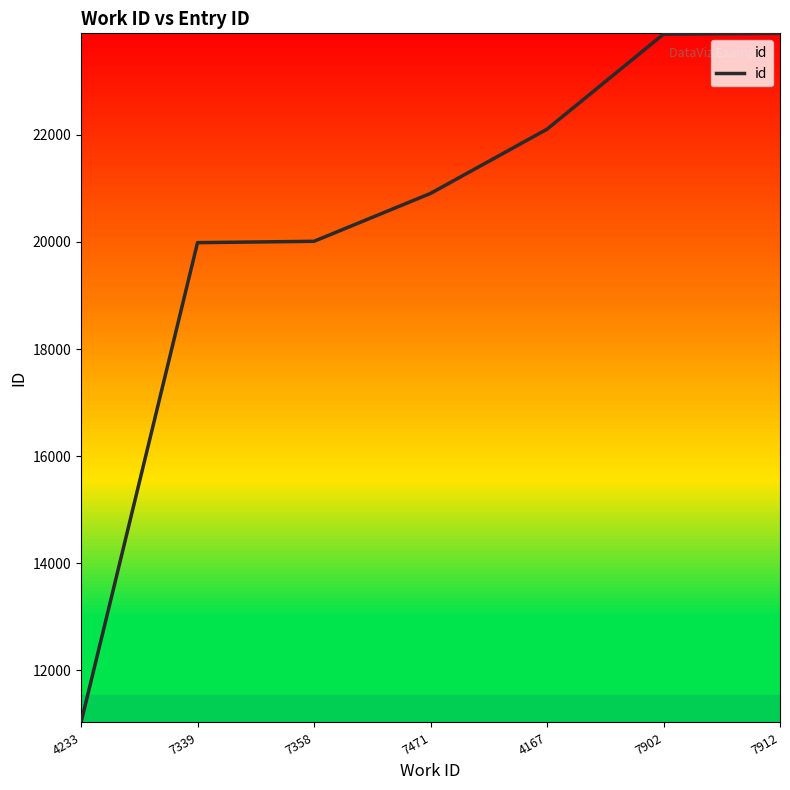

The chart shows a value of 8067 at 7471. True or false?

False